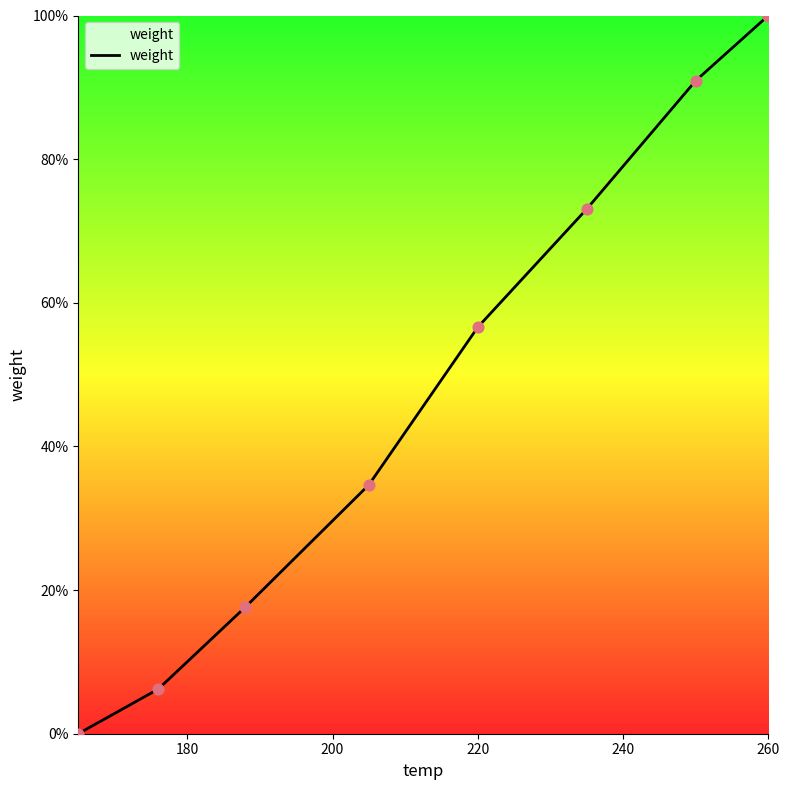

What is the maximum value shown in the chart?

100.0